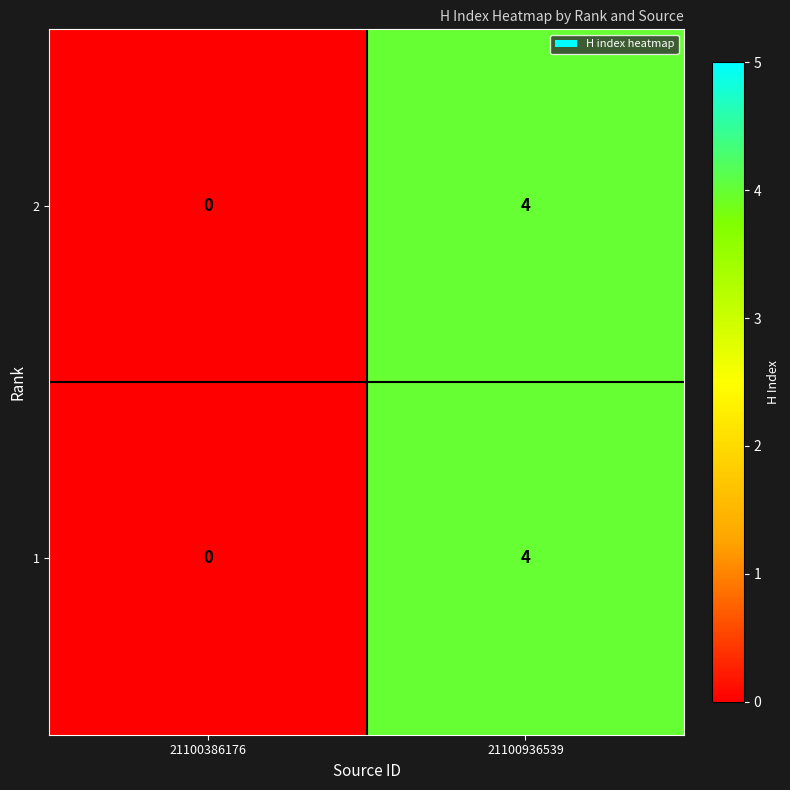

Reading right to left, what are all the values shown in this chart?

2: 21100936539=4	21100386176=0
1: 21100936539=4	21100386176=0